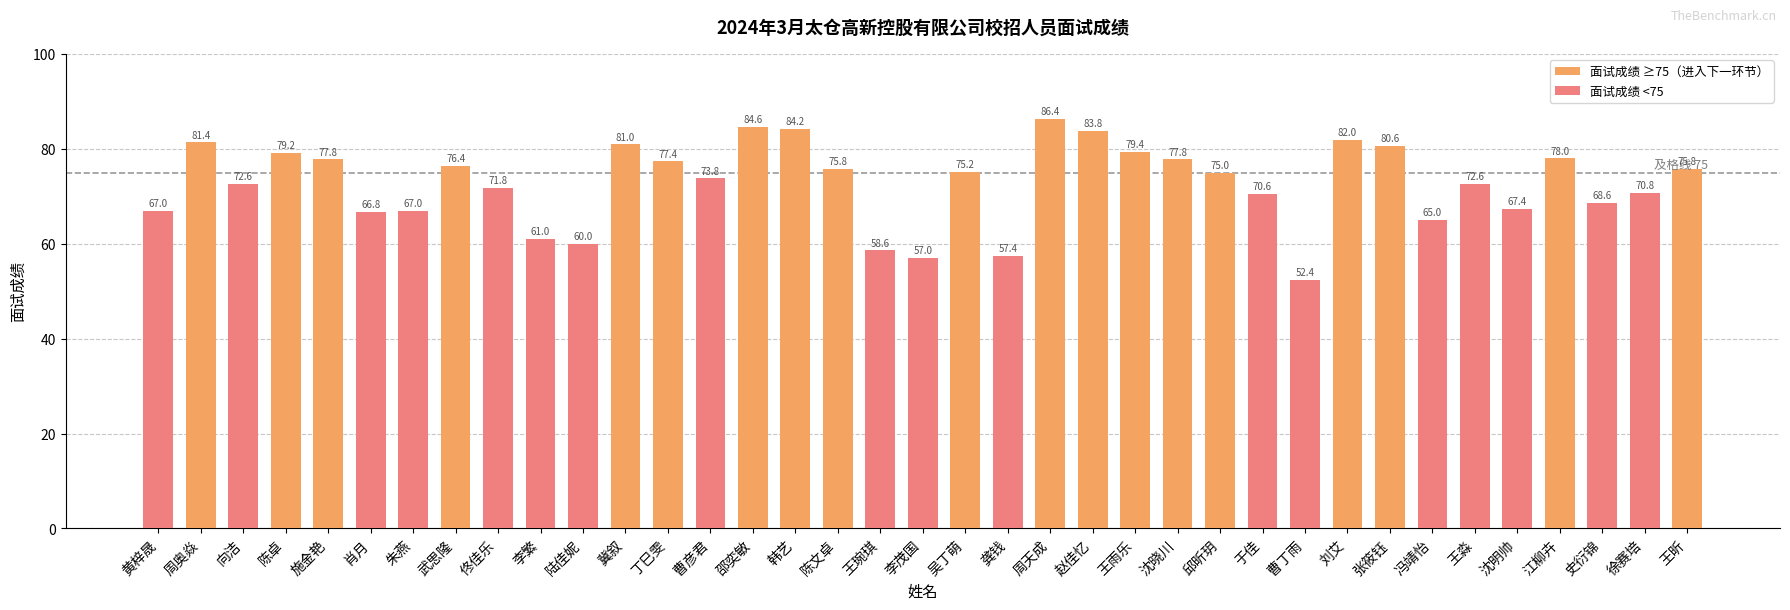

The 面试成绩 ≥75（进入下一环节） series shows 144.5 at 周奥焱. True or false?

False